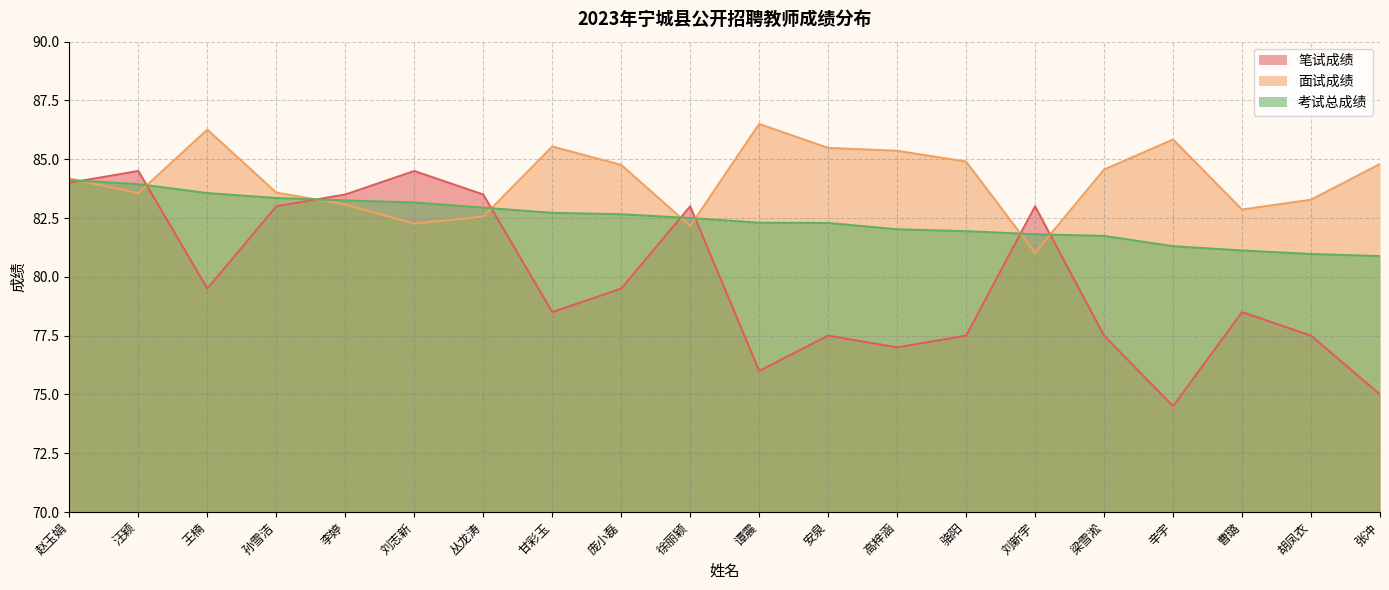

At which category is the sum across all series the highest?

赵玉娟